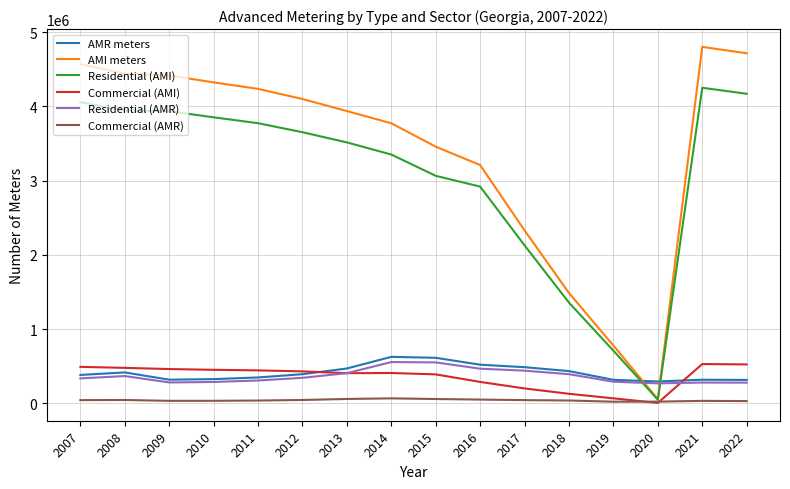

At 2014, list the series in order from smallest to largest.

Commercial (AMR), Commercial (AMI), Residential (AMR), AMR meters, Residential (AMI), AMI meters